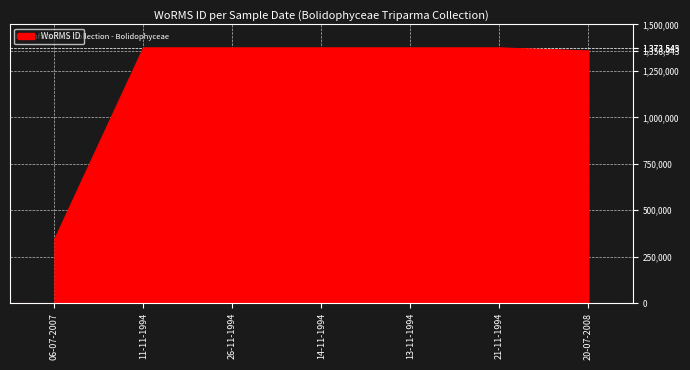

How many categories are shown in the chart?

7